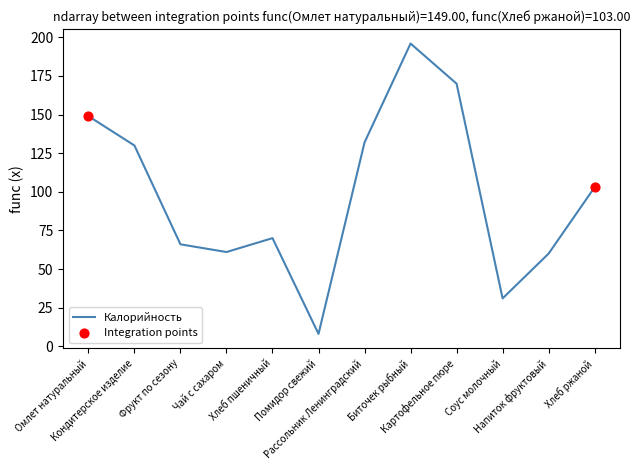

What is the minimum value shown in the chart?

8